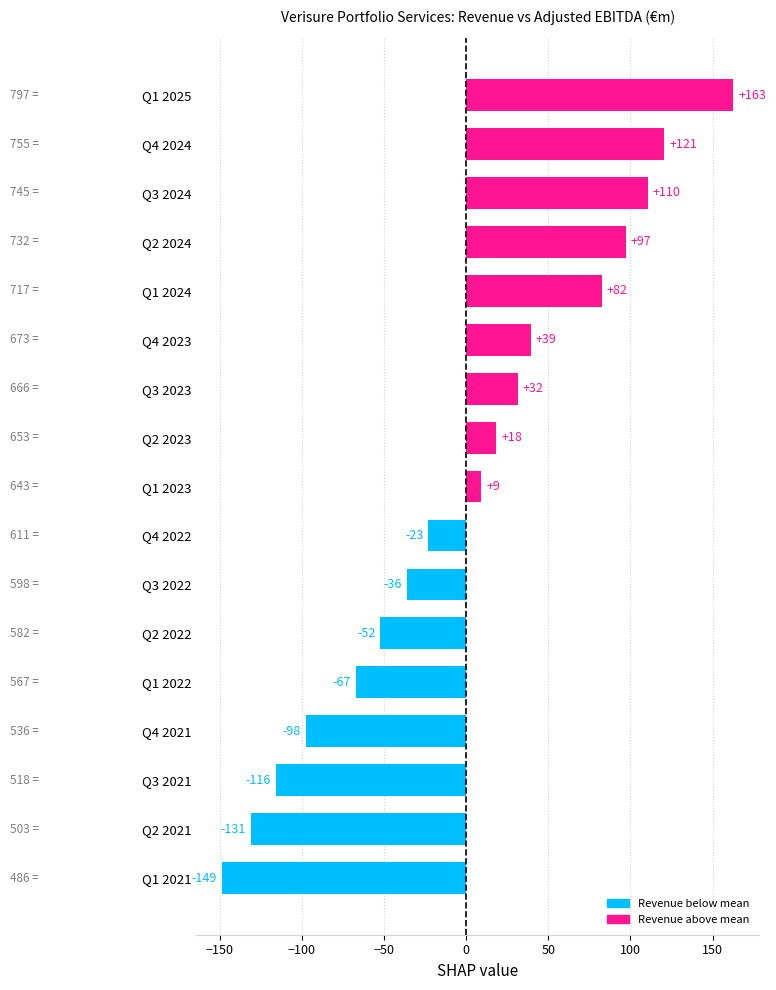

Rank the categories by value from highest to lowest.

Q1 2025, Q4 2024, Q3 2024, Q2 2024, Q1 2024, Q4 2023, Q3 2023, Q2 2023, Q1 2023, Q4 2022, Q3 2022, Q2 2022, Q1 2022, Q4 2021, Q3 2021, Q2 2021, Q1 2021